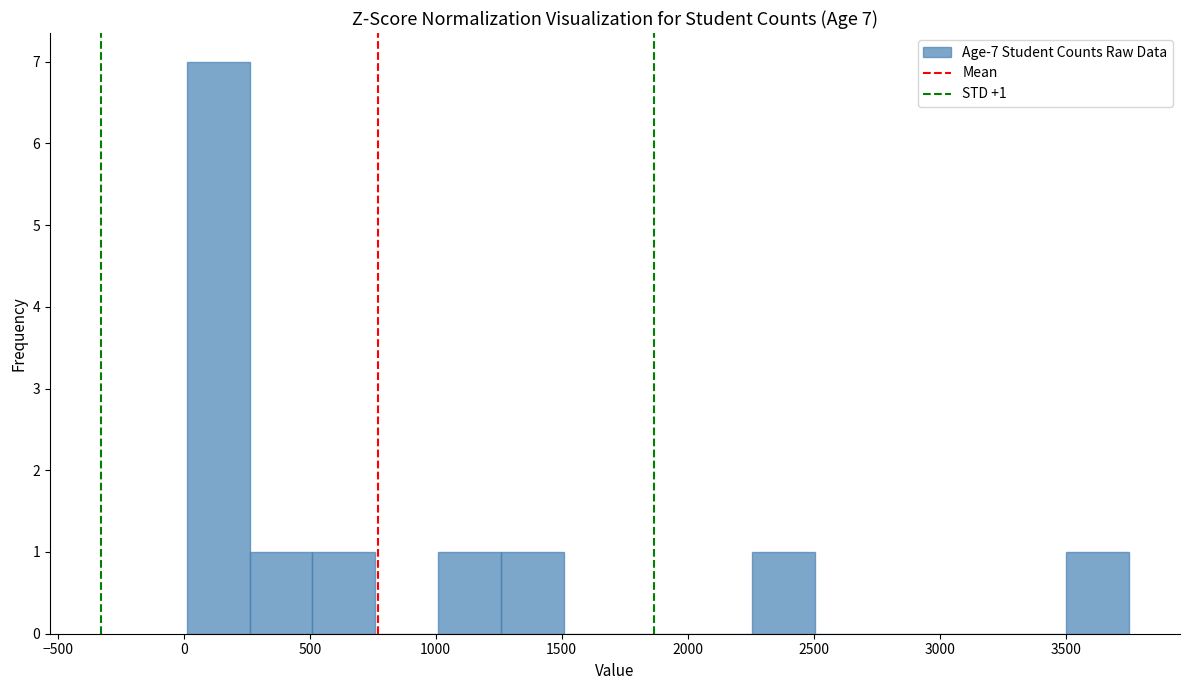

Over which range of the x-axis is the bar tallest?

0 to 250